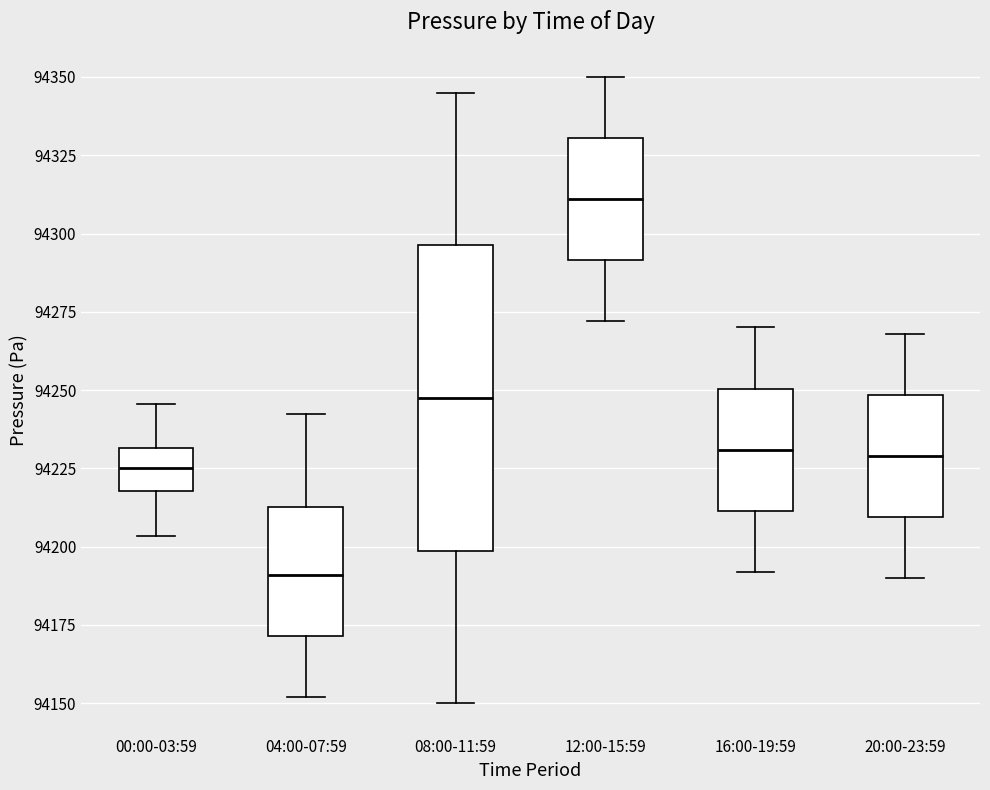

Reading left to right, transcribe this box plot: for each box, give where its median line is, the range the box spans, and where its two whiskers end, as read against the y-axis. The values are not printed on the chart, so give them approximately, as read against the axis.

00:00-03:59: median 94225, box 94220 to 94230, whiskers 94205 to 94245
04:00-07:59: median 94190, box 94170 to 94215, whiskers 94150 to 94245
08:00-11:59: median 94250, box 94200 to 94295, whiskers 94150 to 94345
12:00-15:59: median 94310, box 94290 to 94330, whiskers 94270 to 94350
16:00-19:59: median 94230, box 94210 to 94250, whiskers 94190 to 94270
20:00-23:59: median 94230, box 94210 to 94250, whiskers 94190 to 94270